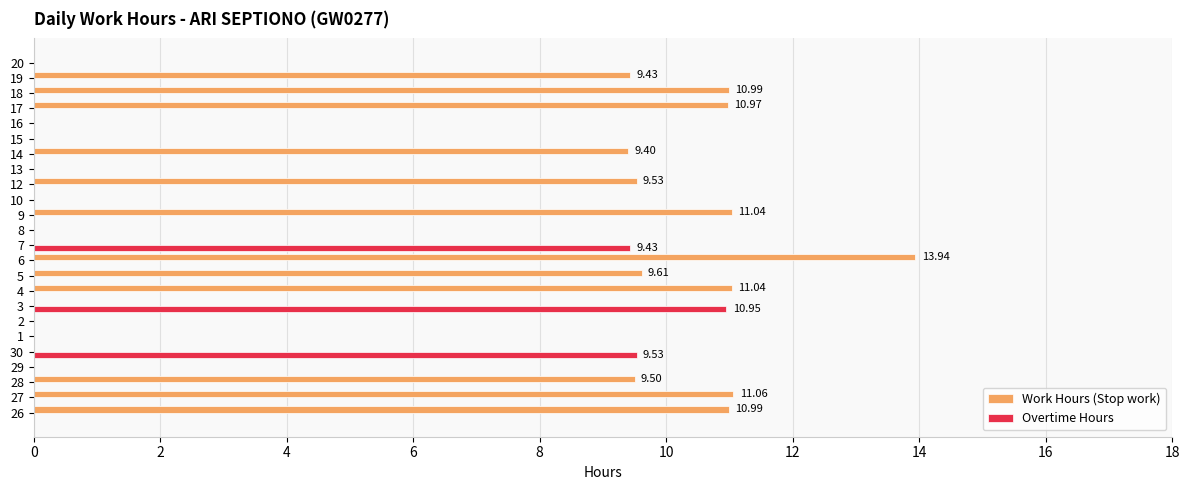

Between 12 and 13, which series saw the biggest shift?

Work Hours (Stop work)